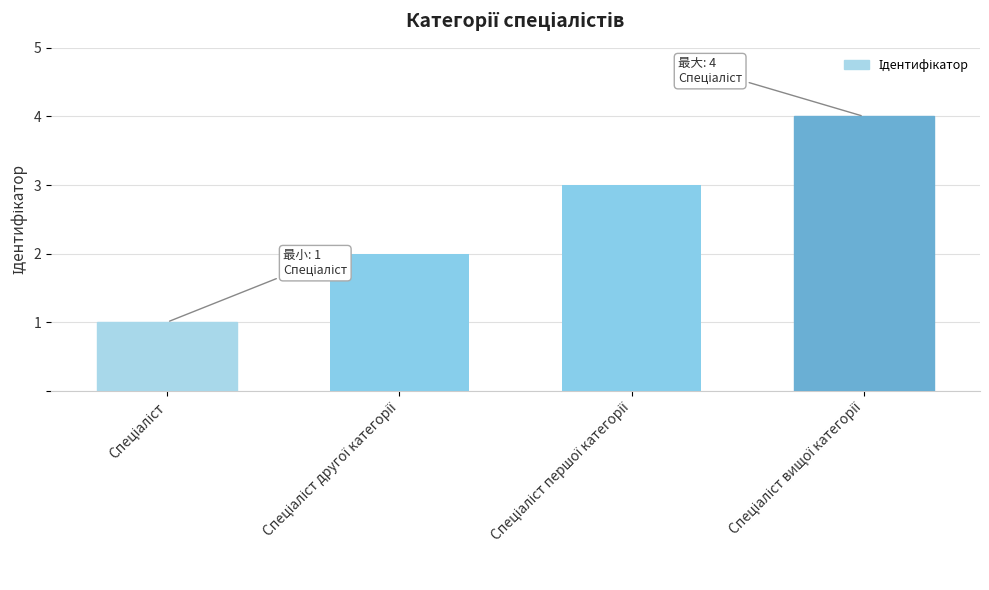

How many distinct data groups are displayed?

1